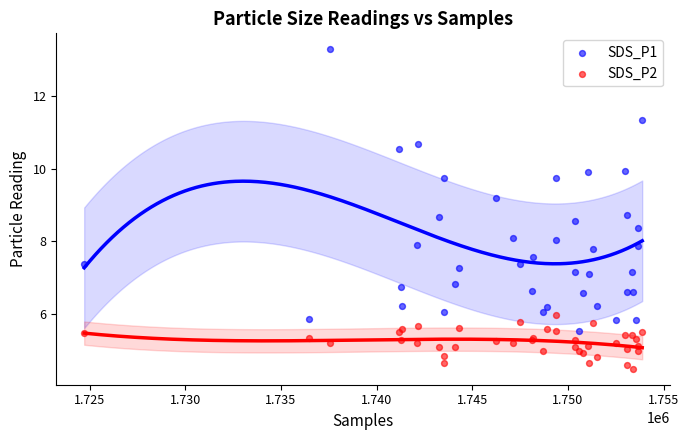

Which series has the widest spread of Y values?

SDS_P1